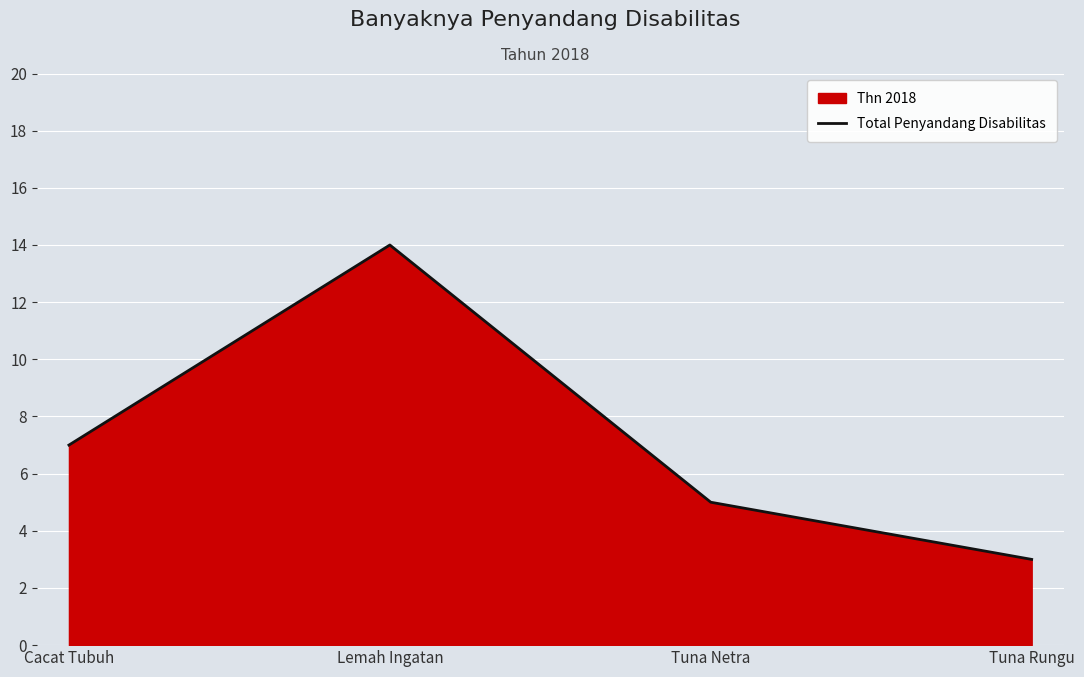

Is it true that the value at Tuna Netra is 5?

True